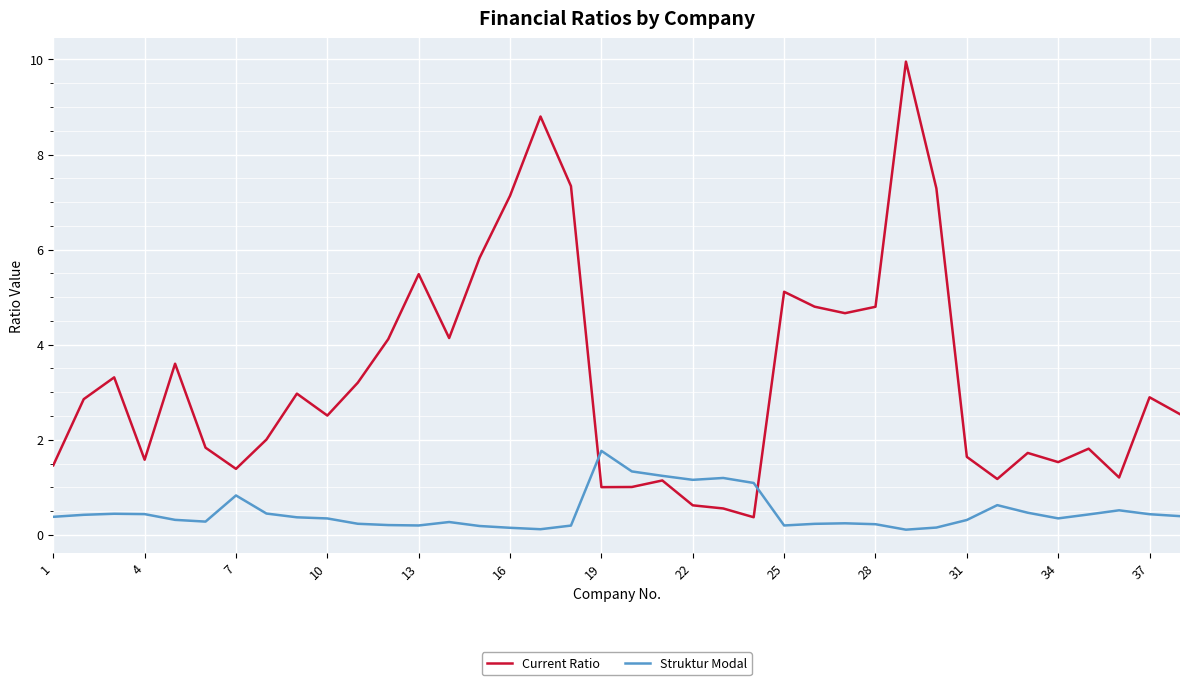

At how many categories does at least one series exceed 6?

5